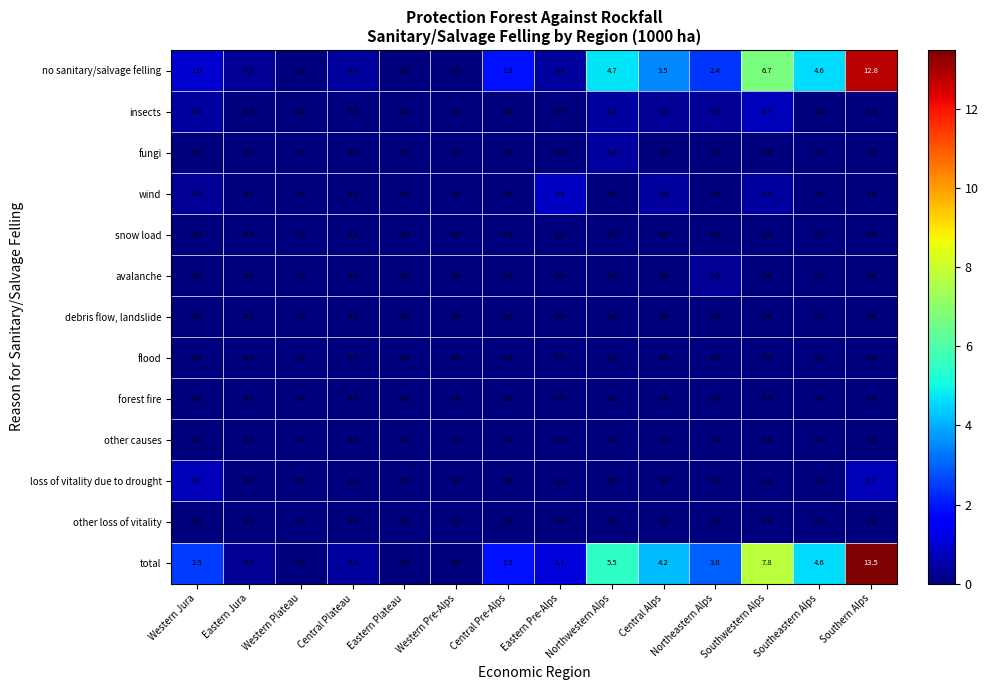

At which label is total closest to 6?

Northwestern Alps